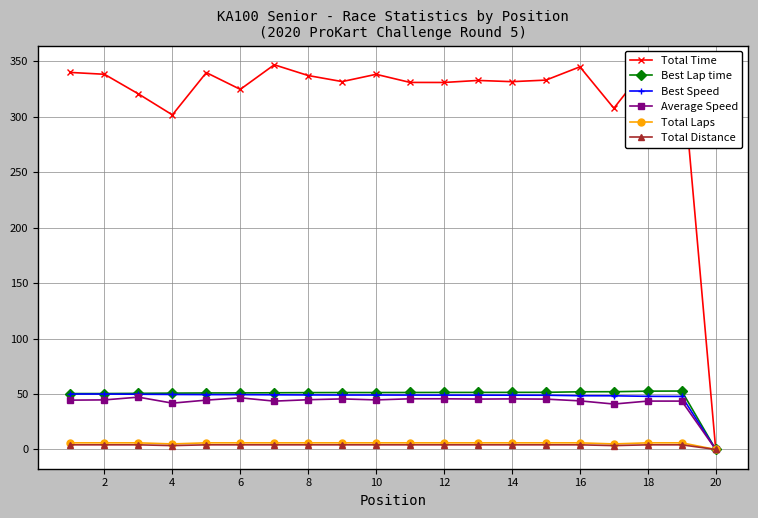

What is the maximum value shown in the chart?

346.8